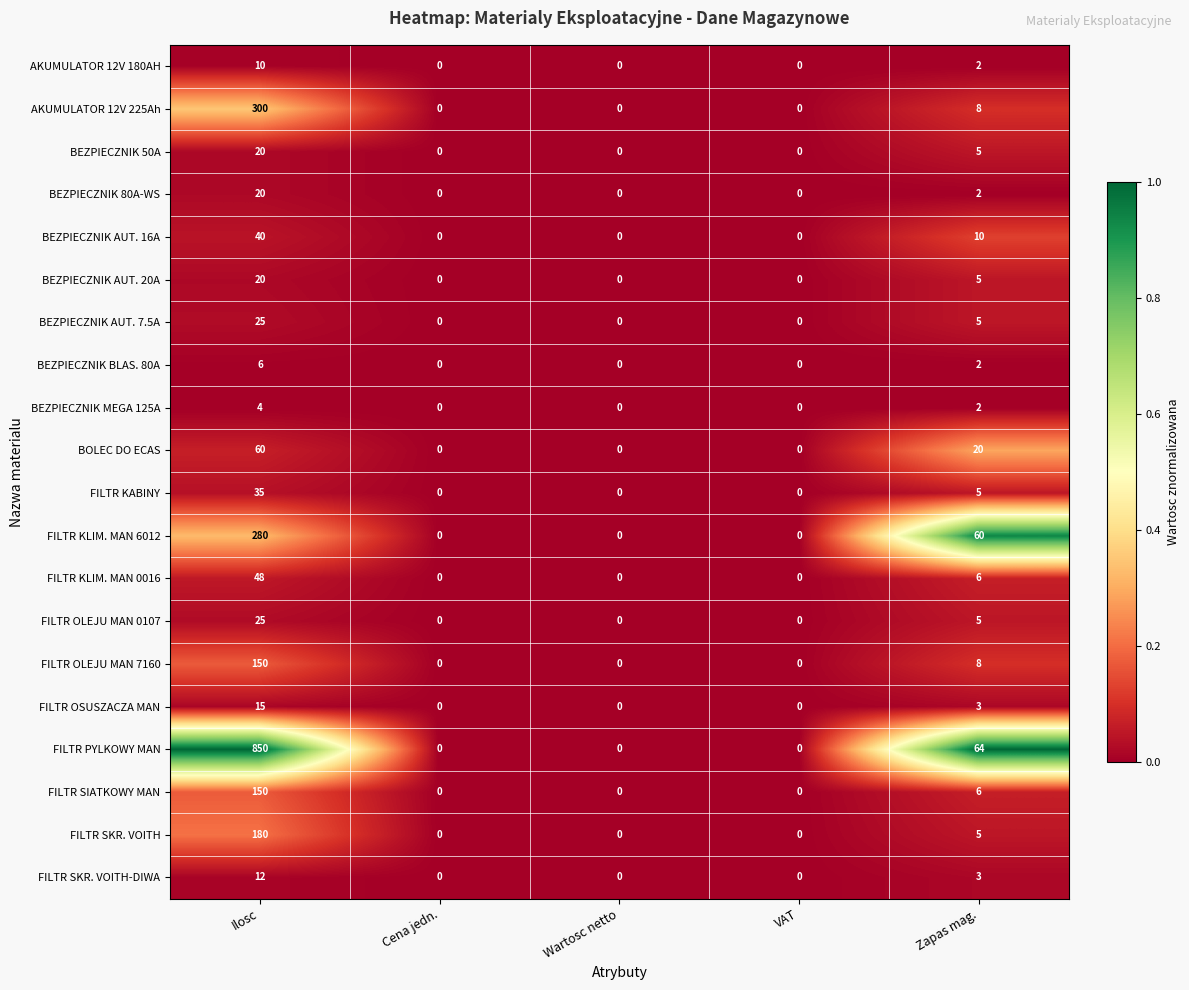

What is the sum of the BEZPIECZNIK AUT. 20A values at Cena jedn. and Zapas mag.?

5